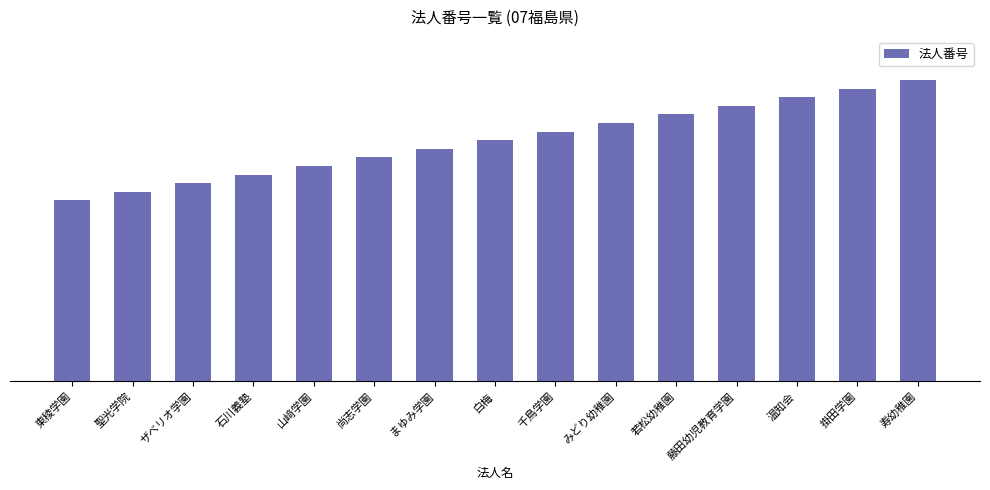

What is the value of the 10th bar from the left?

7010